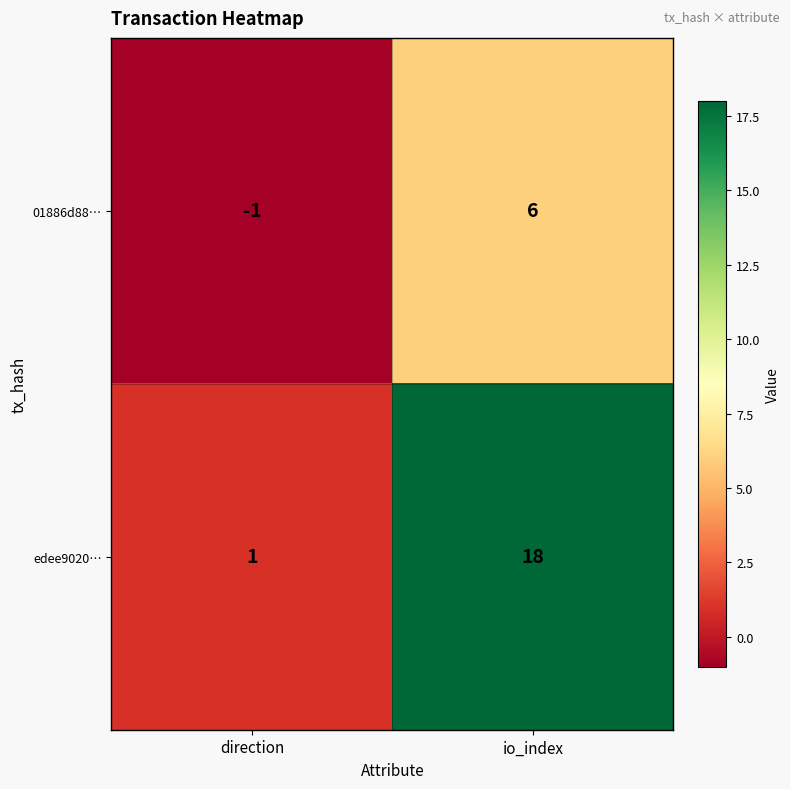

Reading right to left, list all the values displayed in this chart.

01886d88…: 6	-1
edee9020…: 18	1